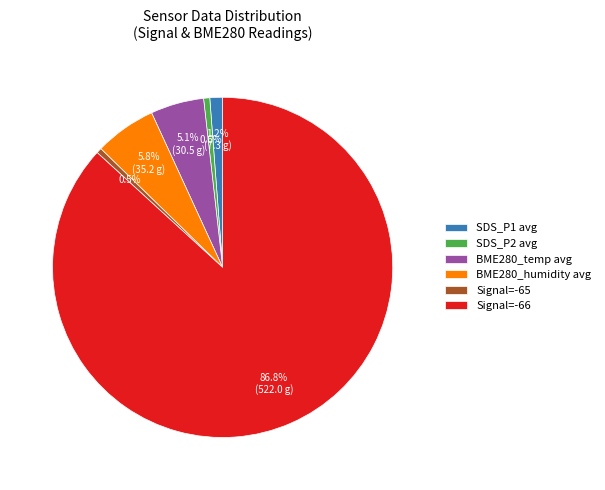

How much of the chart is everything except SDS_P2 avg?

99.4%